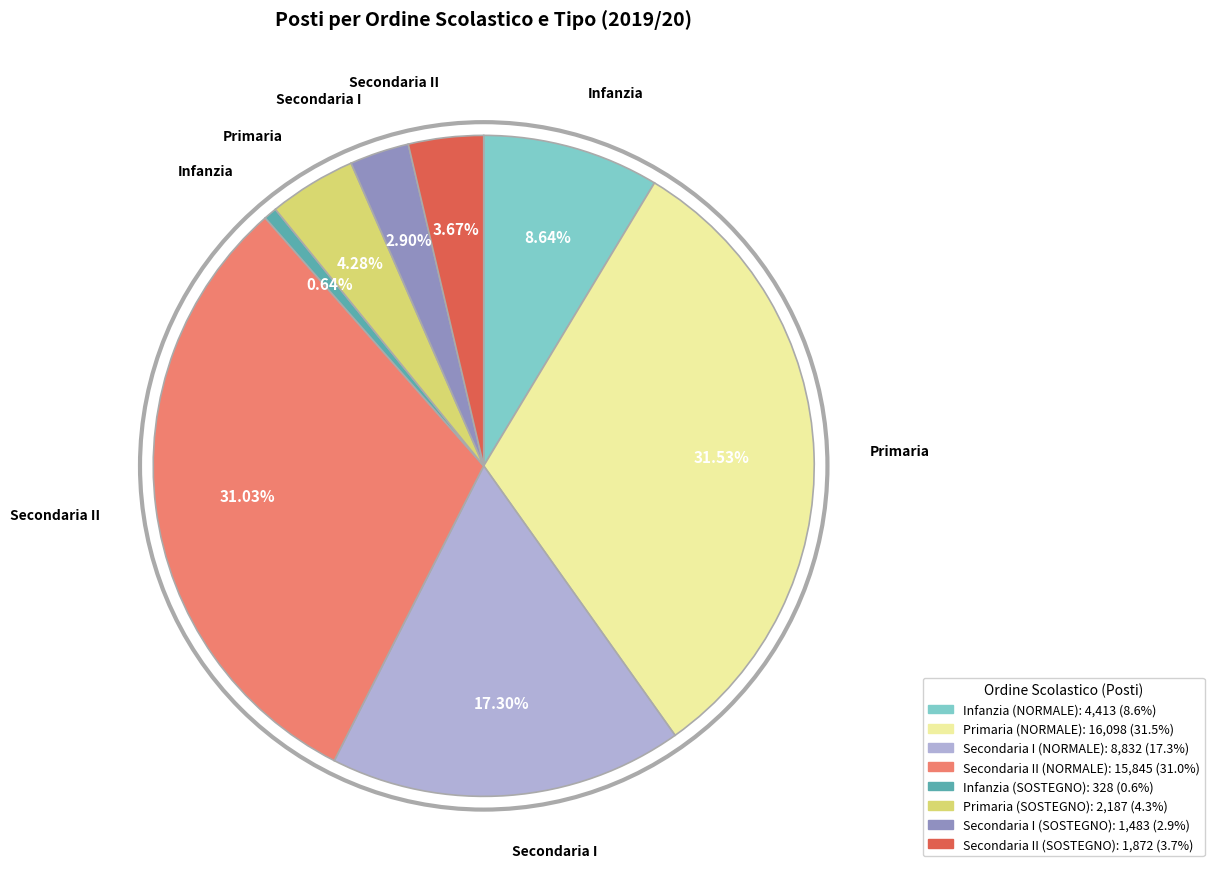

To the nearest percent, what is the combined percentage of Primaria (NORMALE) and Secondaria I (SOSTEGNO)?

34%